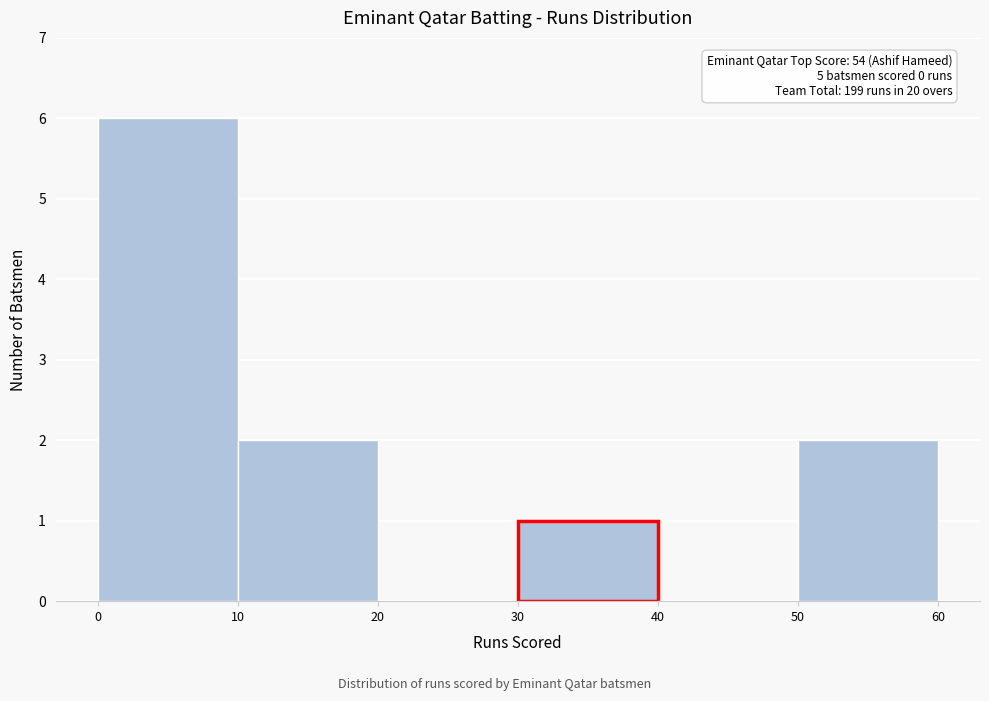

Which range on the x-axis has the tallest bar?

0 to 10